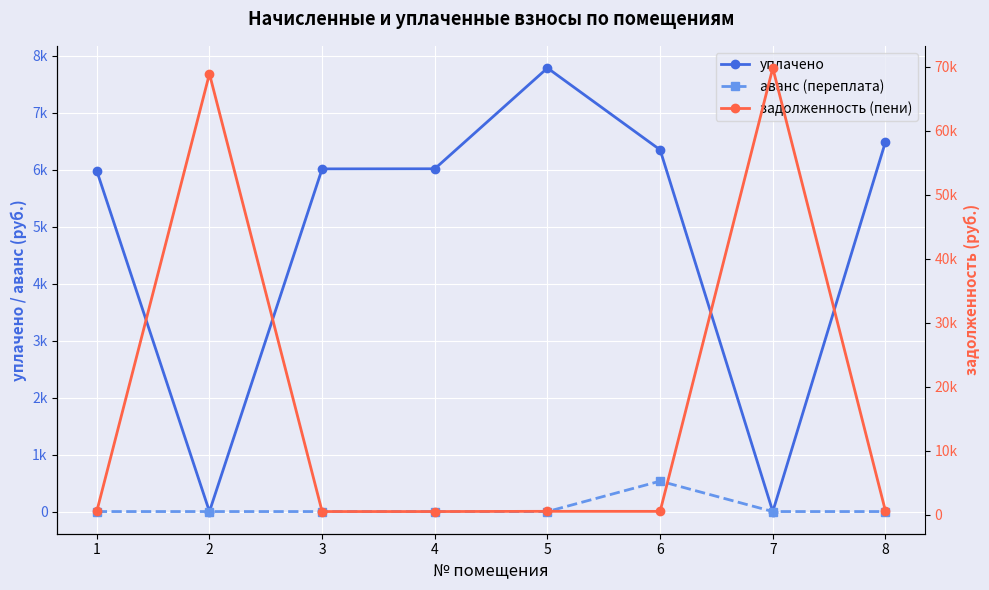

How many positive values does the аванс (переплата) series have?

1